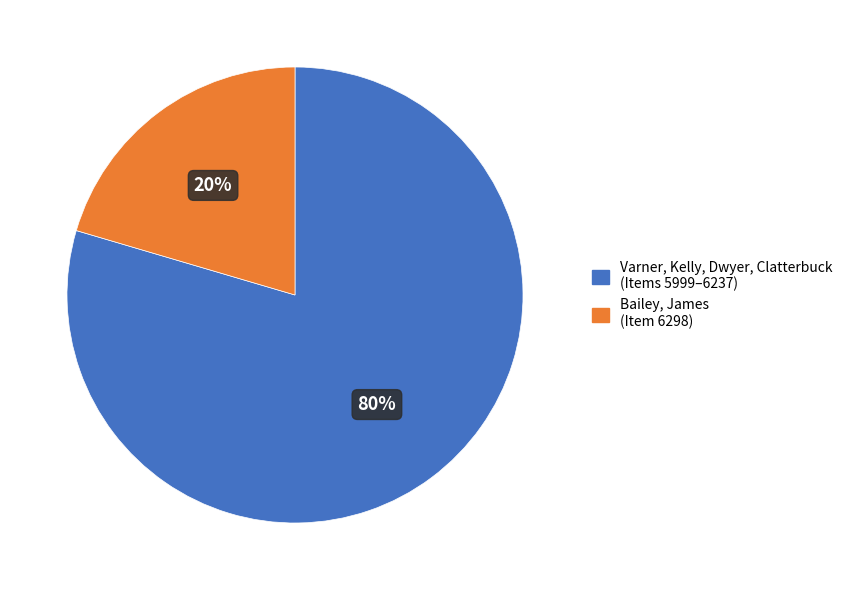

Combined, do Bailey, James (Item 6298) and Varner, Kelly, Dwyer, Clatterbuck (Items 5999–6237) account for over 50%?

Yes